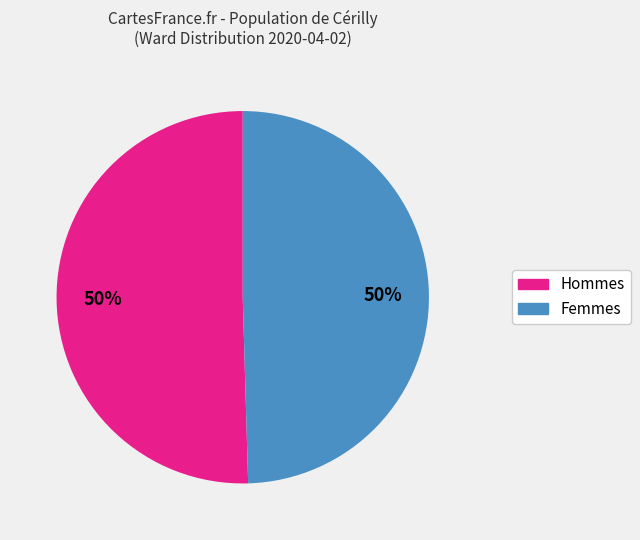

To the nearest percent, what is the average slice percentage?

50%